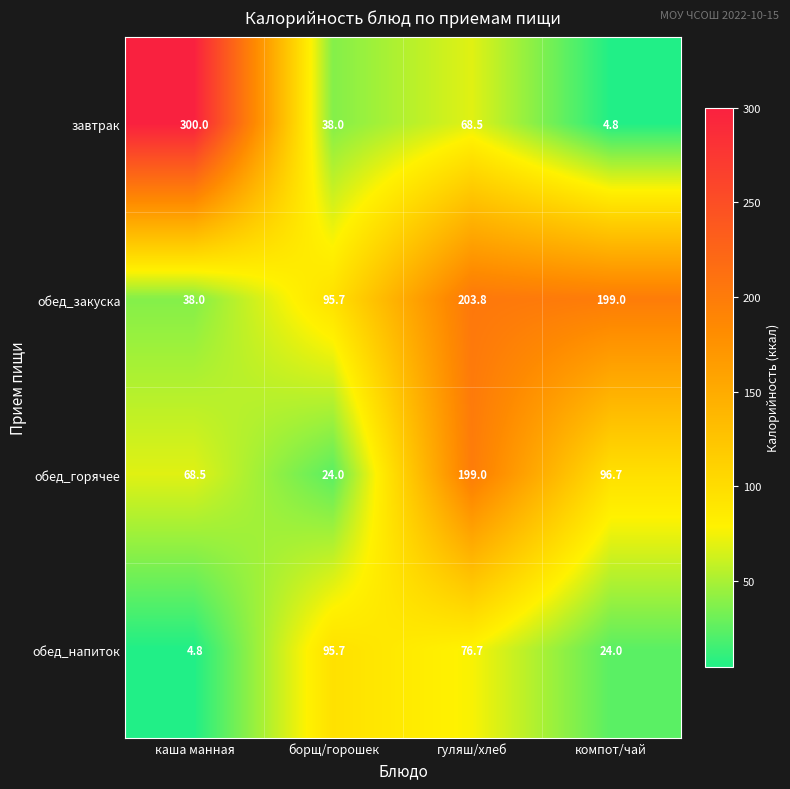

At how many categories does at least one series exceed 210?

1